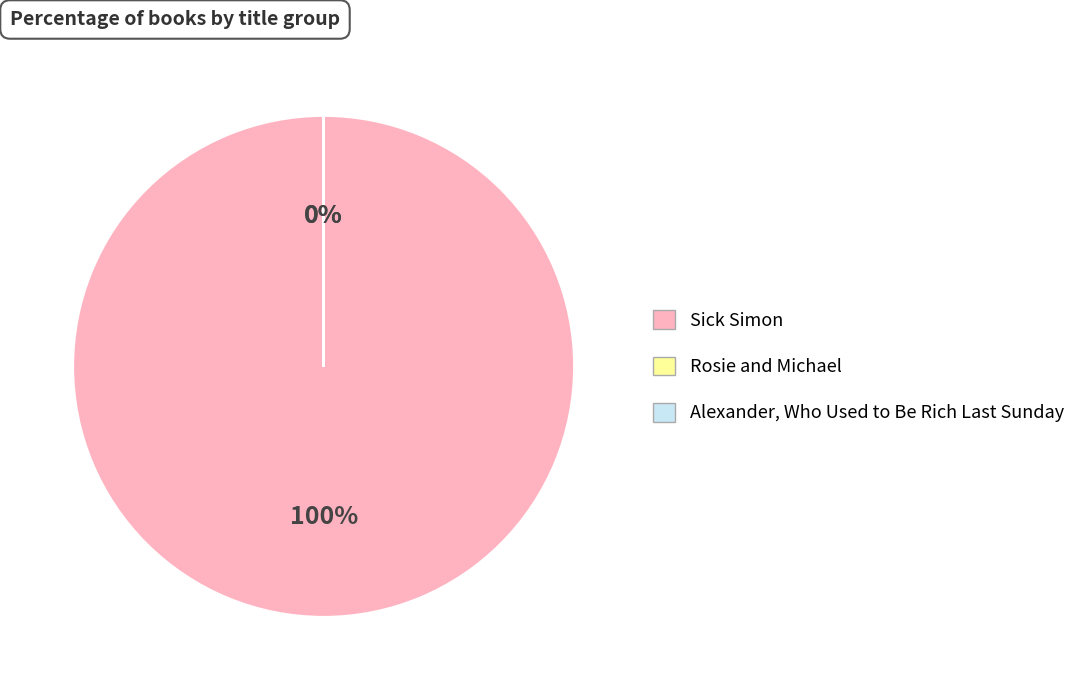

What is the largest slice in the pie chart?

Sick Simon